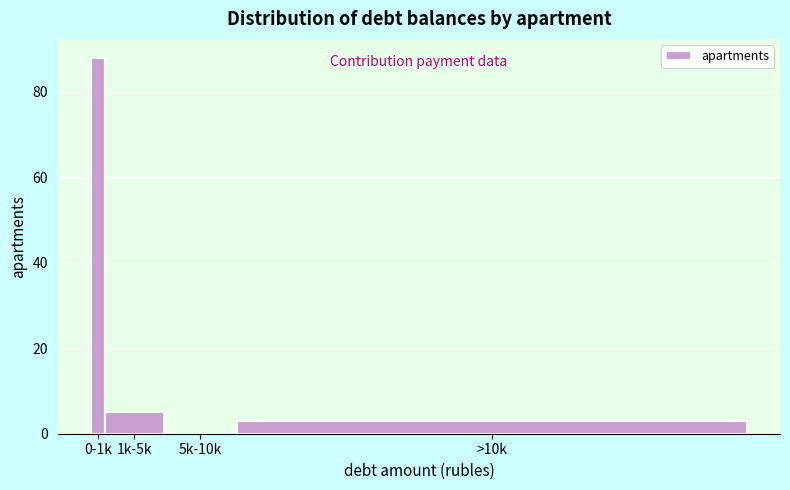

Reading left to right, what are all the values shown in this chart?

0-1k=88	1k-5k=5	5k-10k=0	>10k=3